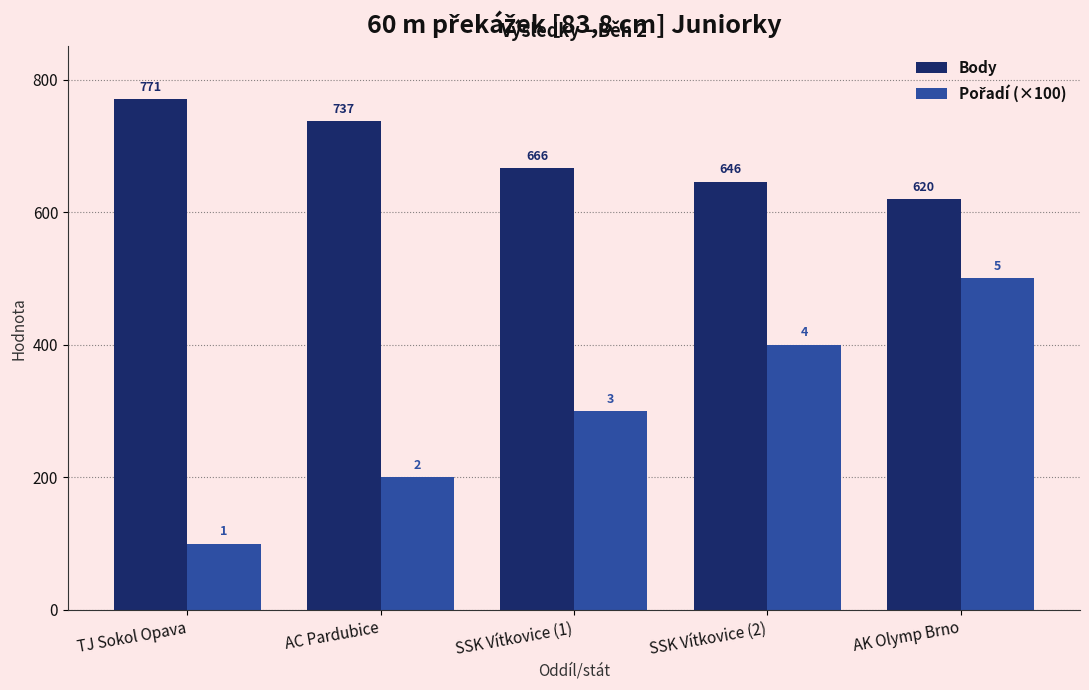

What is the difference between the second highest and minimum values in the Body series?

117